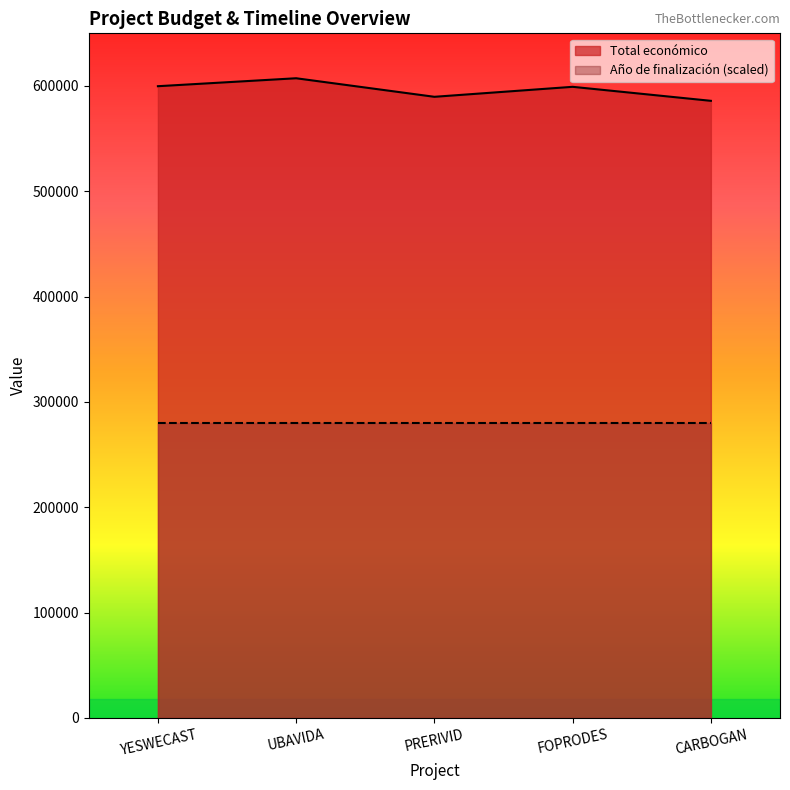

What is the change in value from UBAVIDA to FOPRODES?

-8131